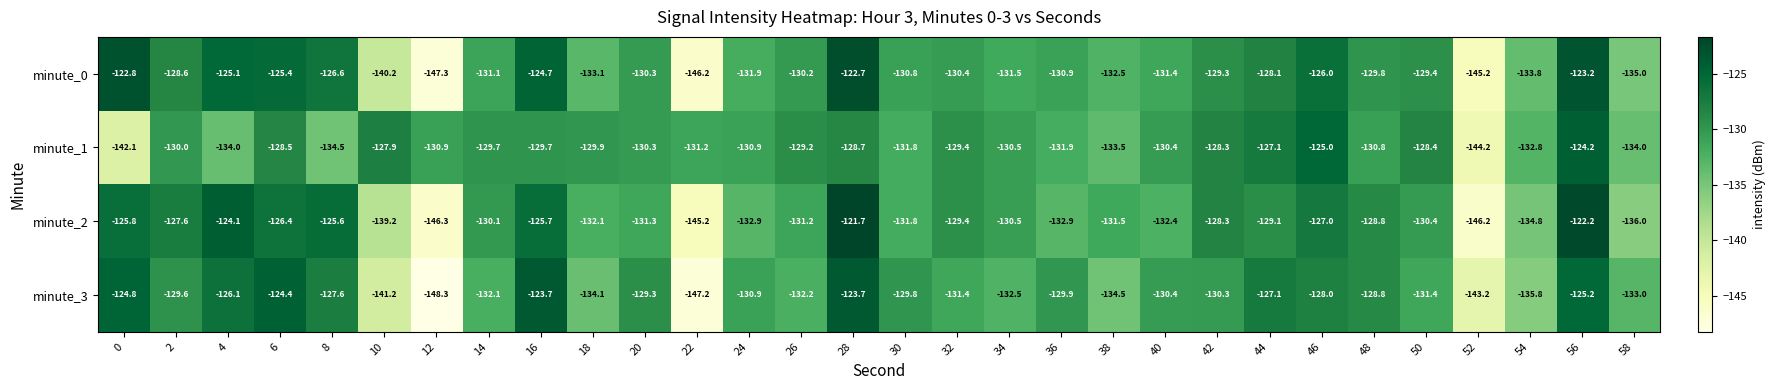

Is the value of minute_1 at 50 greater than the value of minute_0 at 8?

No